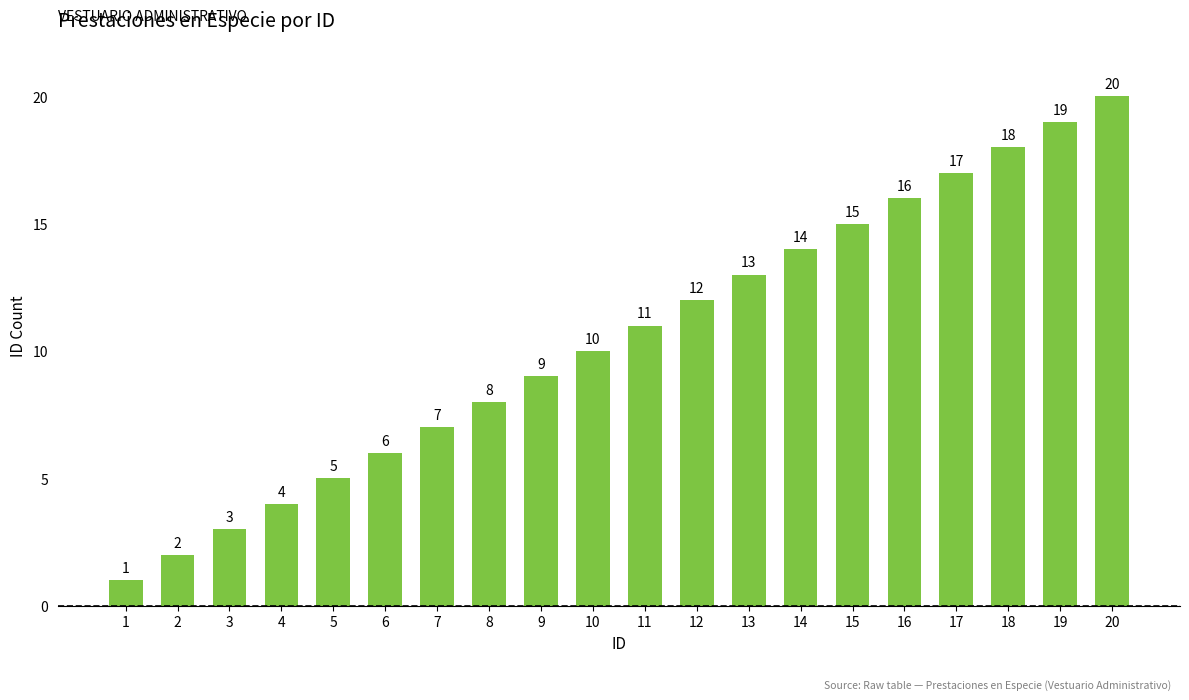

What is the value of the 18th bar from the left?

18